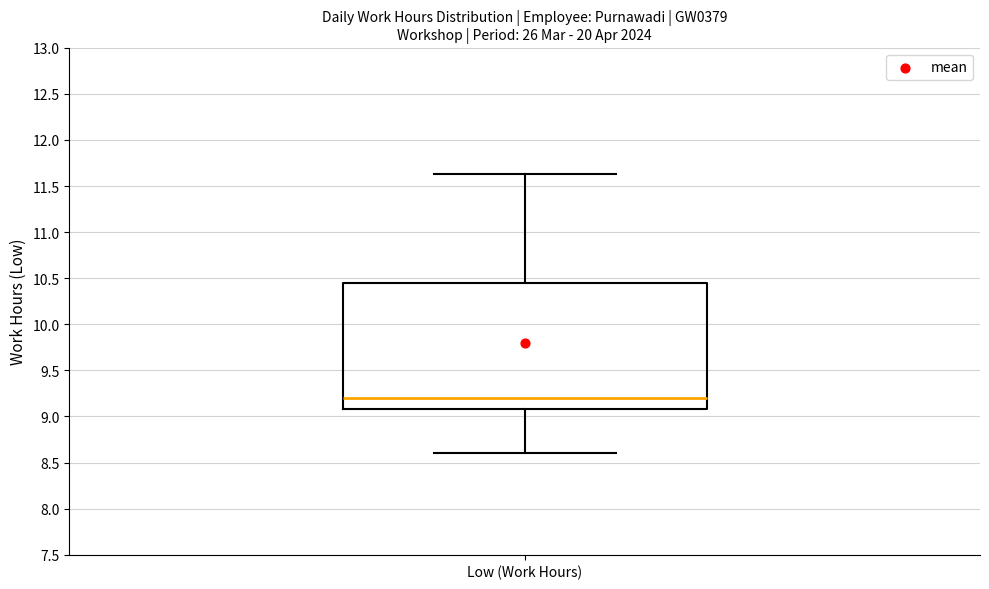

Read this box plot against the y-axis: the position of the median line, the range covered by the box, and the ends of both whiskers. The values are not printed on the chart, so give them approximately, as read against the axis.

median 9.20, box 9.10 to 10.45, whiskers 8.60 to 11.65